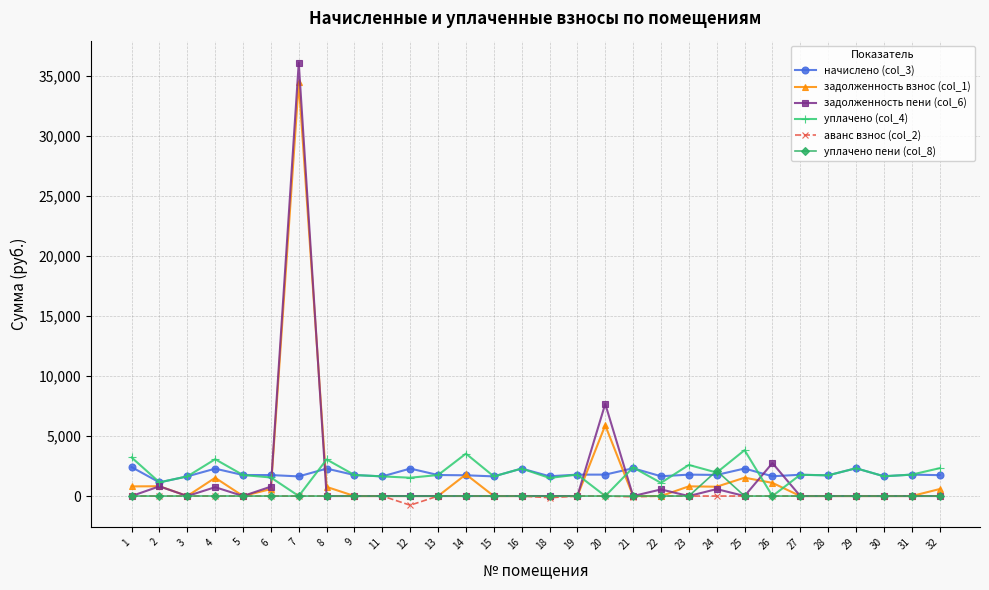

What is the greatest value displayed?

36101.3